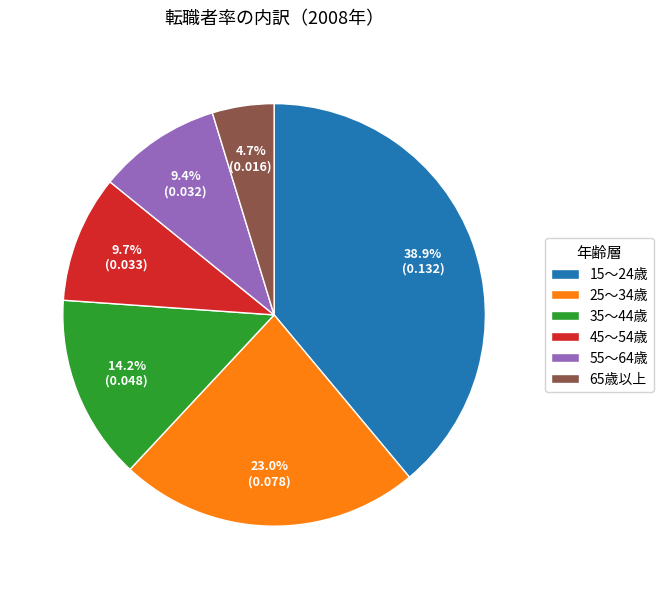

Is it true that 25～34歳 is 23% of the pie?

True